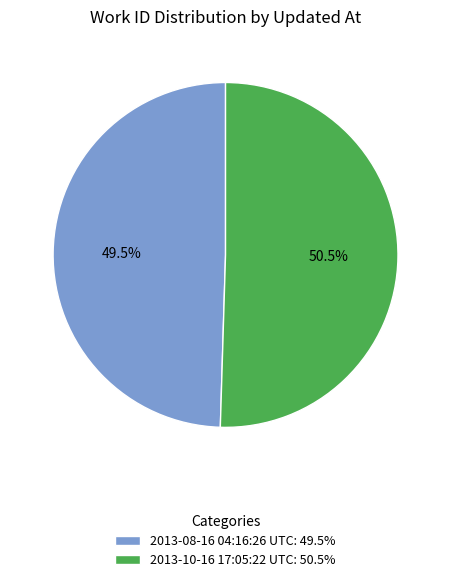

How many segments does this pie chart have?

2